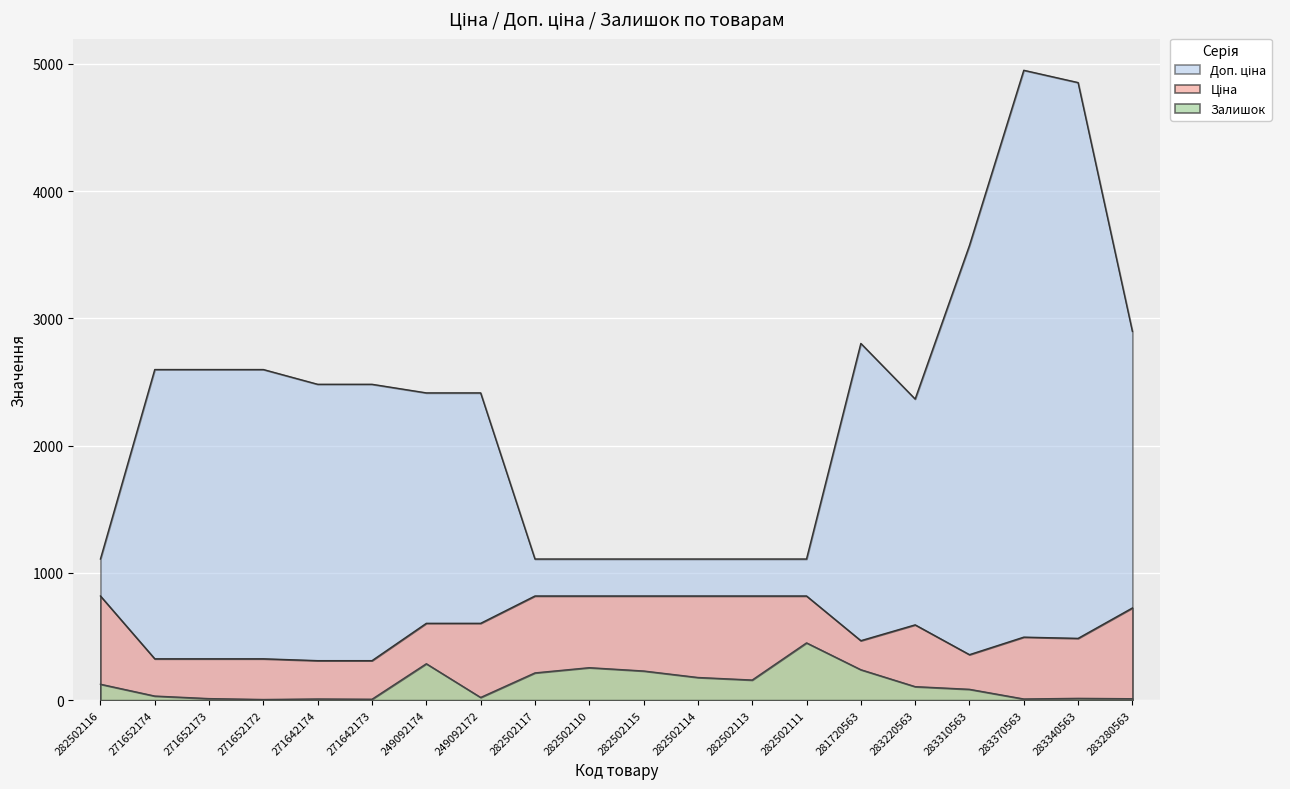

Is the value of Залишок at 282502114 greater than the value of Доп. ціна at 283220563?

No